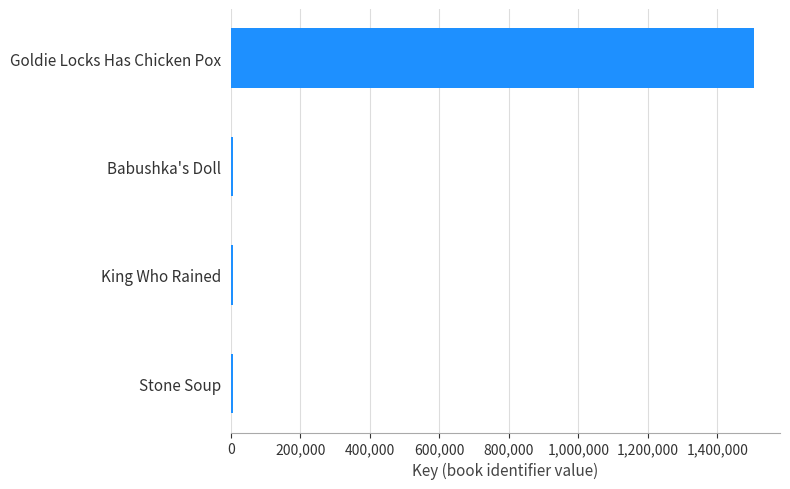

How many bars are there in total?

4